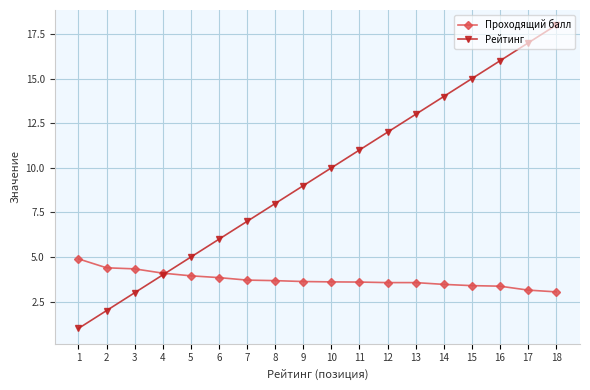

True or false: Рейтинг has more than 0 interior local peaks.

False